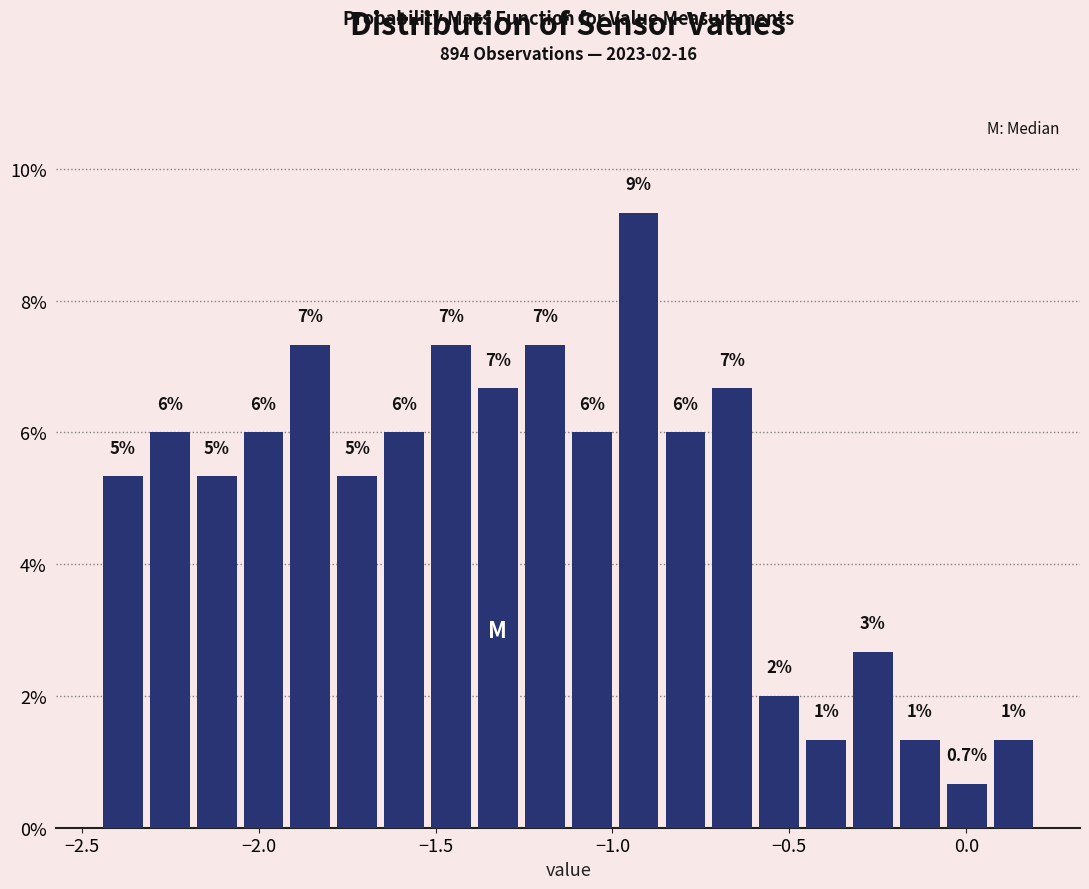

Around what value on the x-axis is the tallest bar? Give the approximate position of its centre, as read against the axis.

-0.95